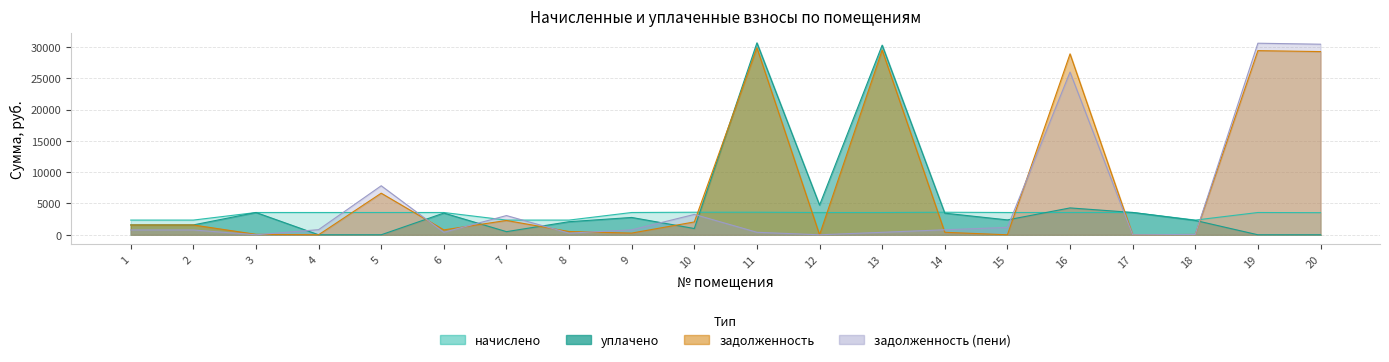

True or false: задолженность (пени) and начислено intersect in this chart.

True